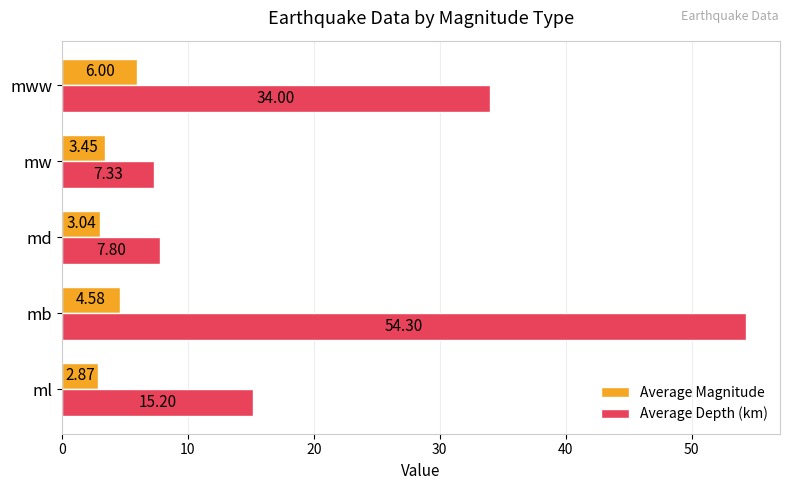

How many data points in Average Magnitude are above 3?

4